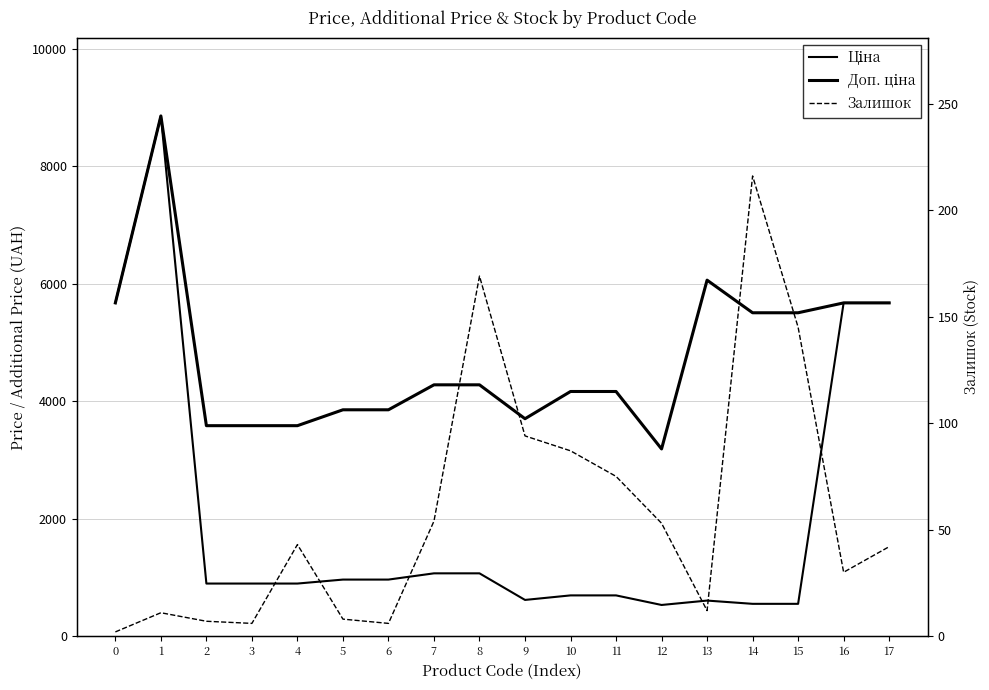

What is the smallest value displayed?

2.0